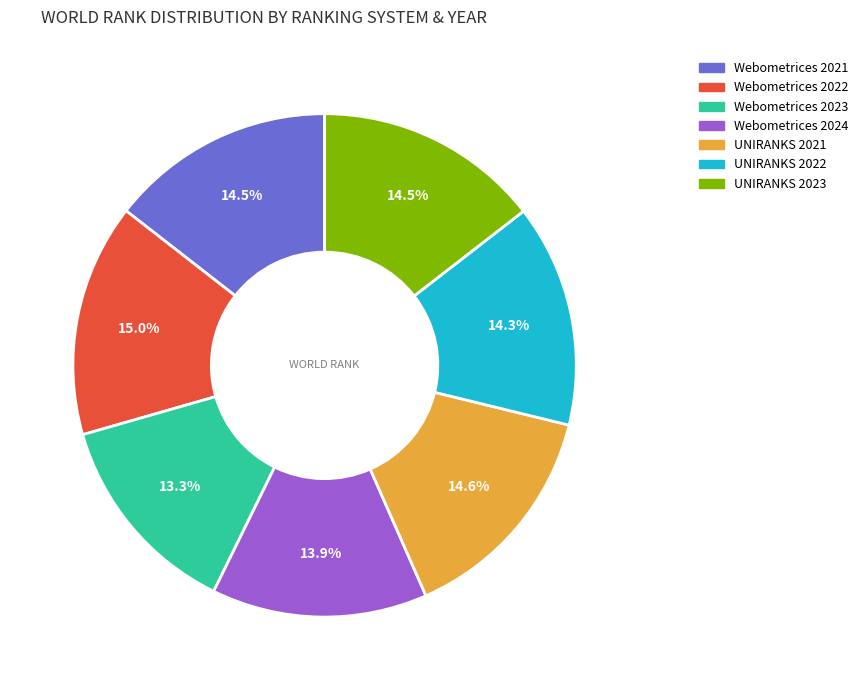

To the nearest percent, what portion does Webometrices 2024 represent?

14%